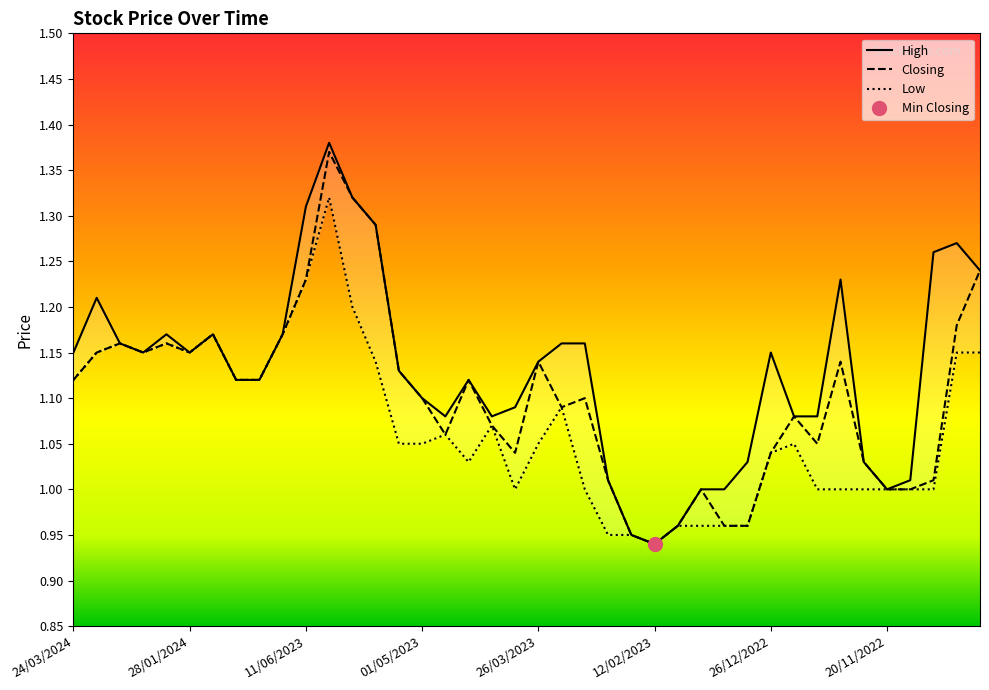

At 11/12/2022, list the series in order from largest to smallest.

High, Closing, Low